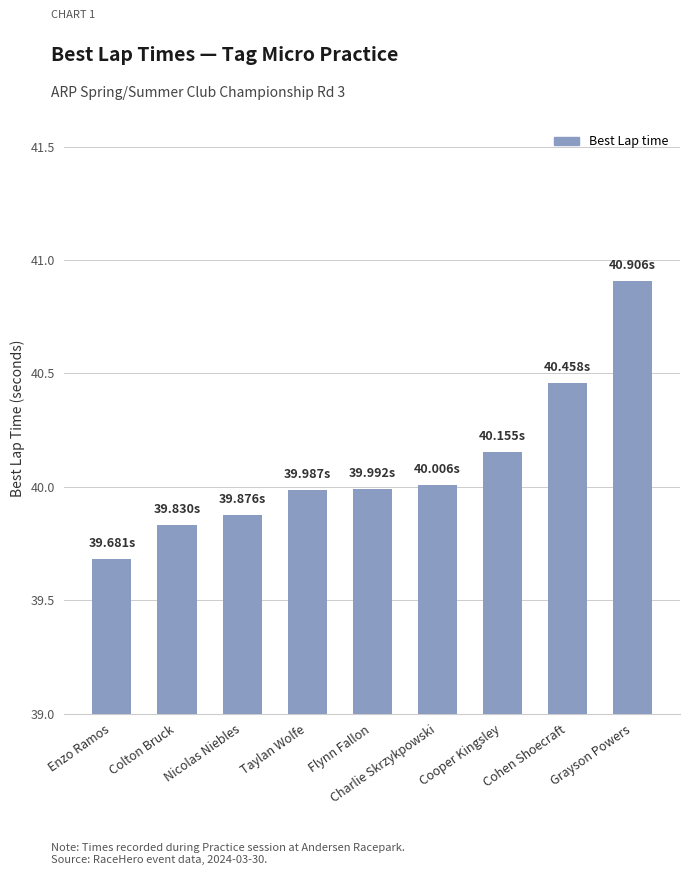

What is the label of the 6th bar from the right?

Taylan Wolfe